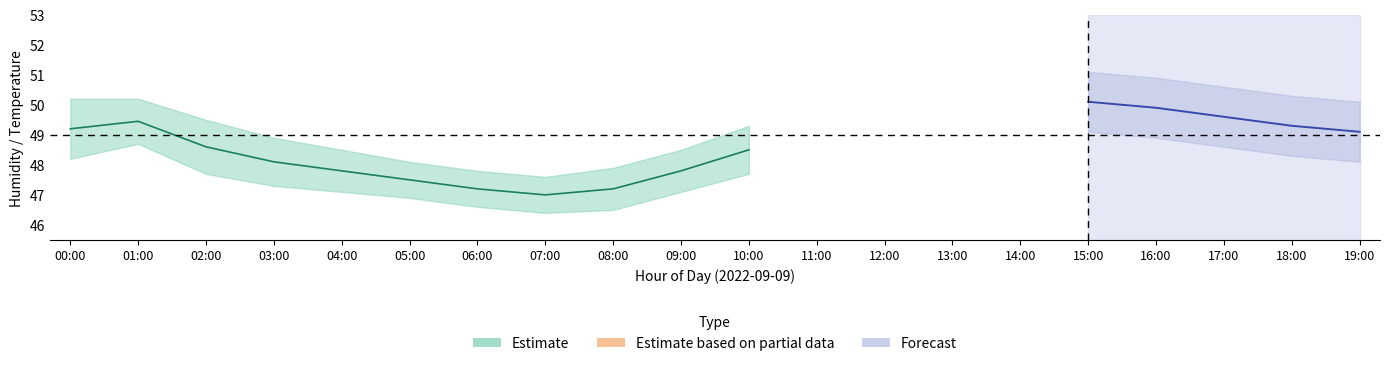

What is the difference between the humidity_upper values at 17:00 and 09:00?

2.1